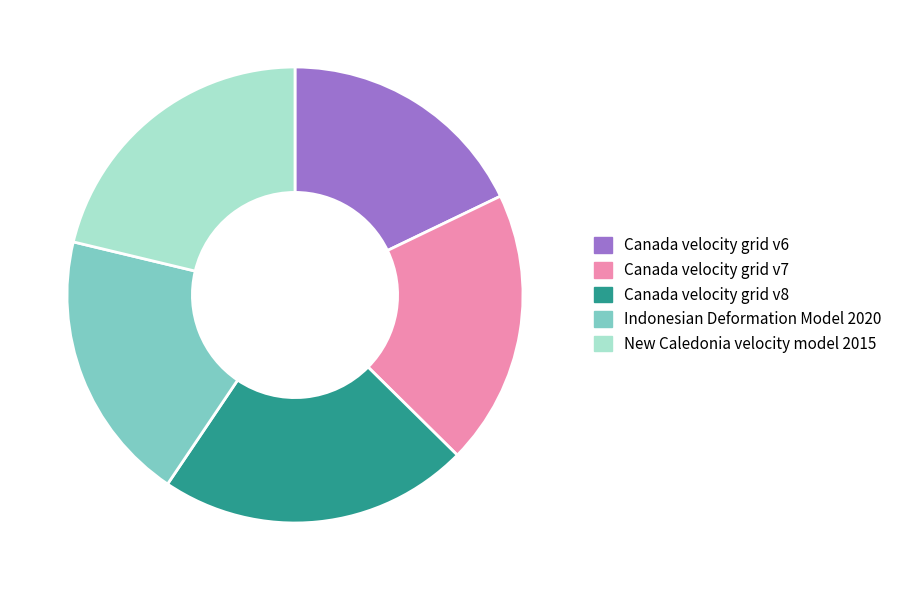

Is the sum of Indonesian Deformation Model 2020 and New Caledonia velocity model 2015 greater than half?

No